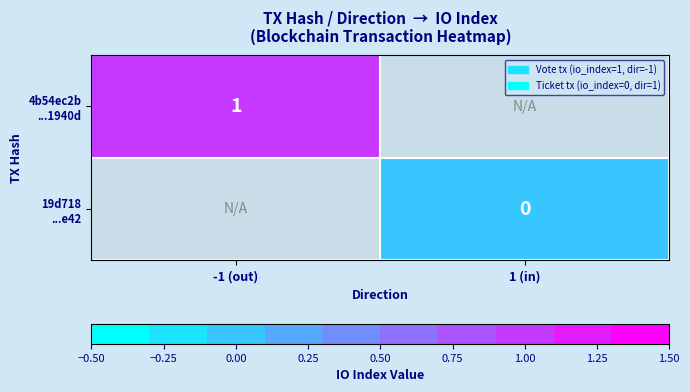

List the series in order of their peak value, highest first.

4b54ec2b ...1940d, 19d718 ...e42